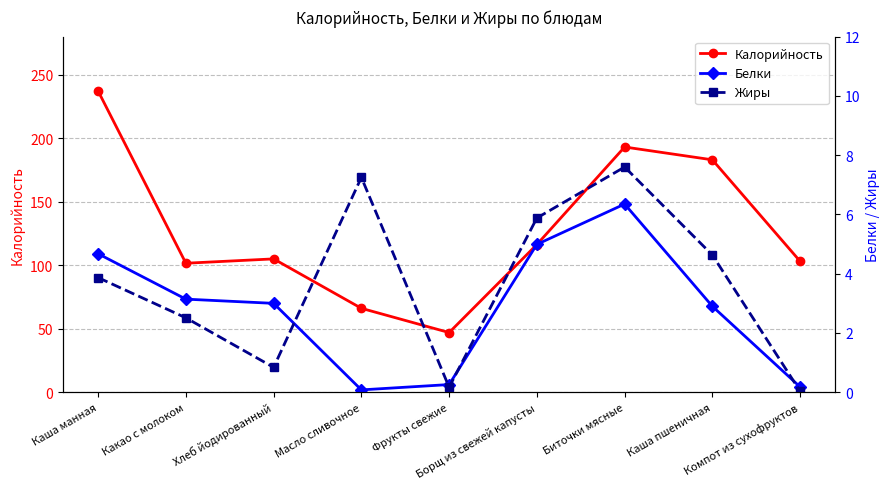

True or false: Жиры and Калорийность intersect in this chart.

False